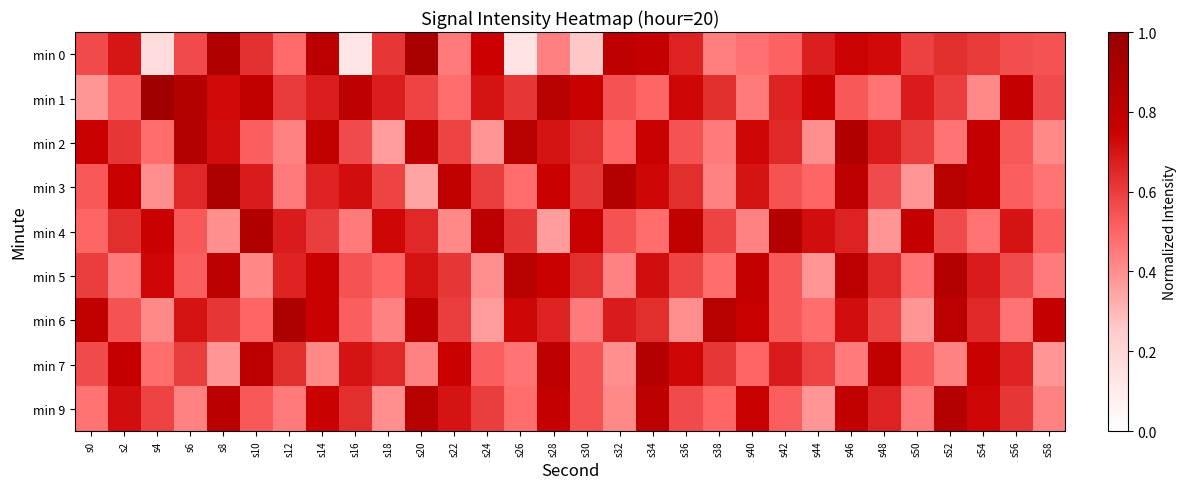

At which category is the sum across all series the highest?

s46